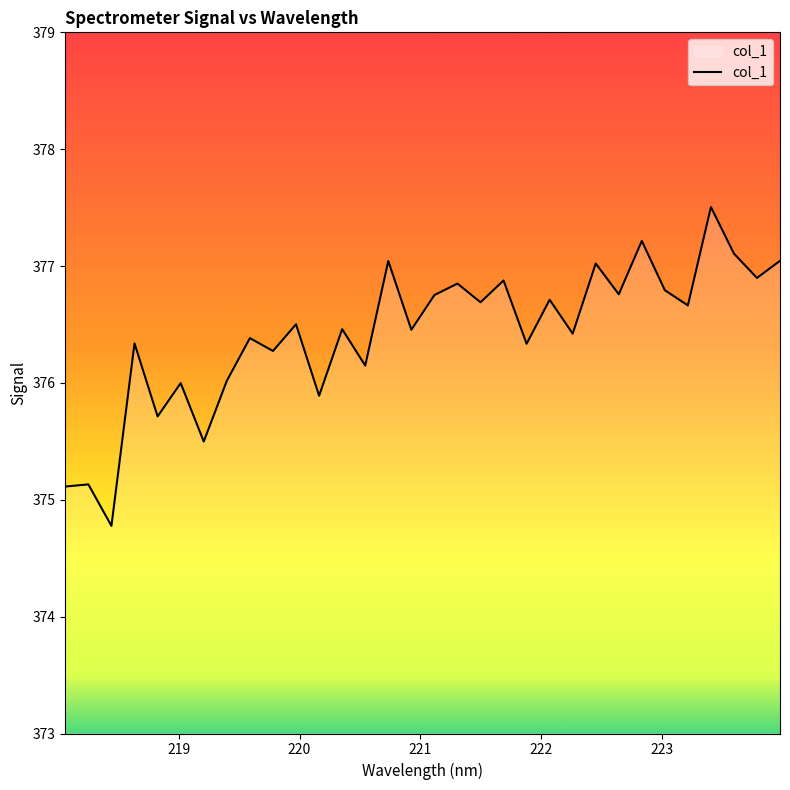

What is the difference between the maximum and minimum values?

2.7